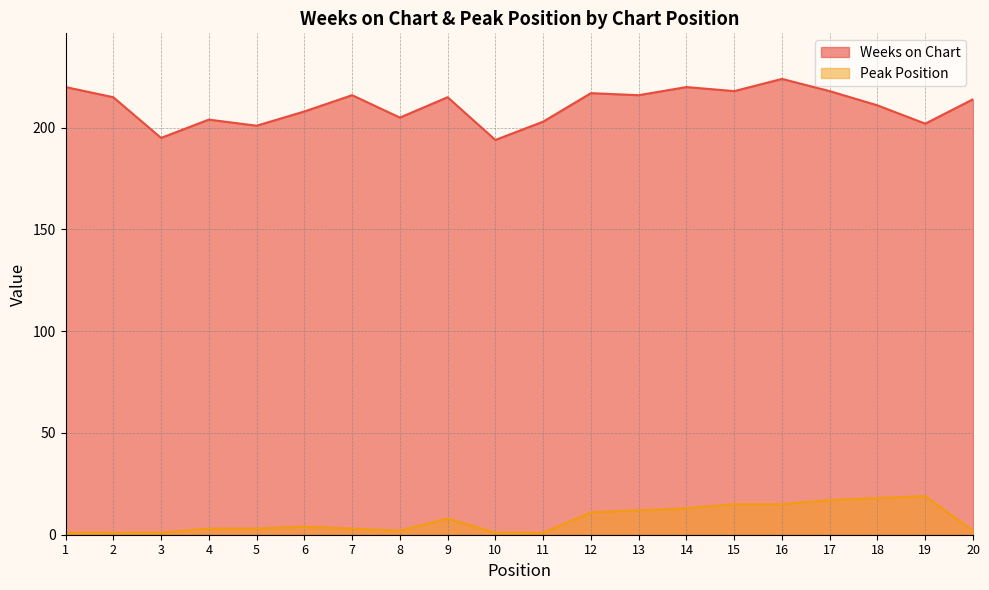

Where is Peak Position nearest to the value 10?

12